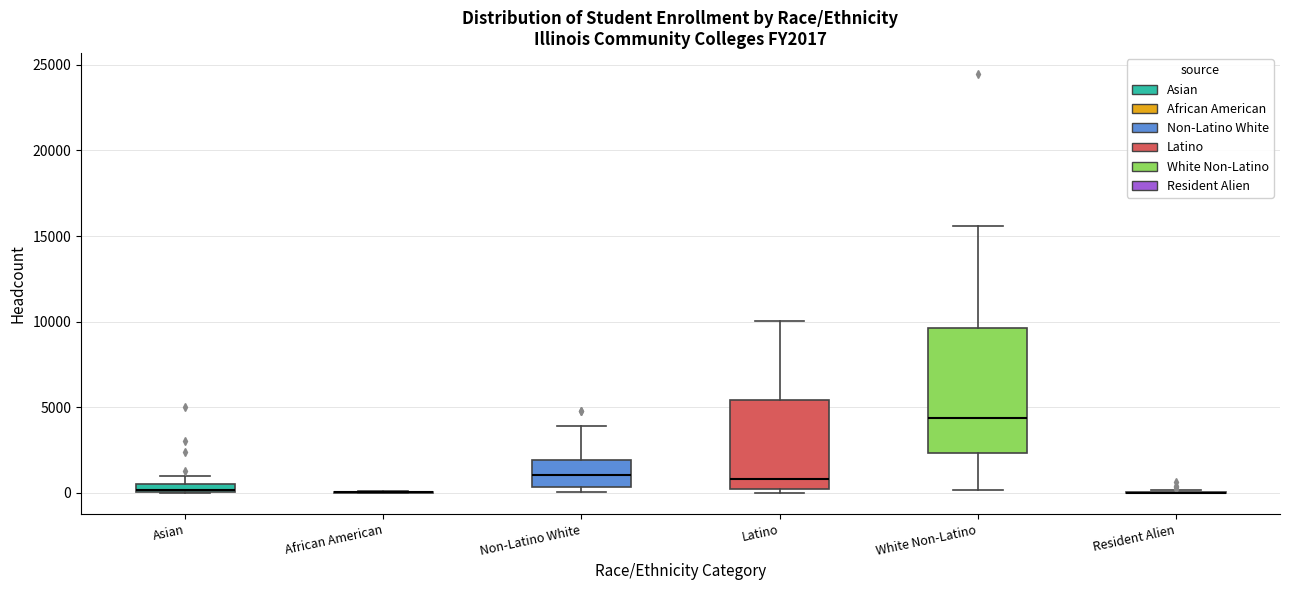

Which box is the tallest, from its lower edge to its upper edge?

White Non-Latino